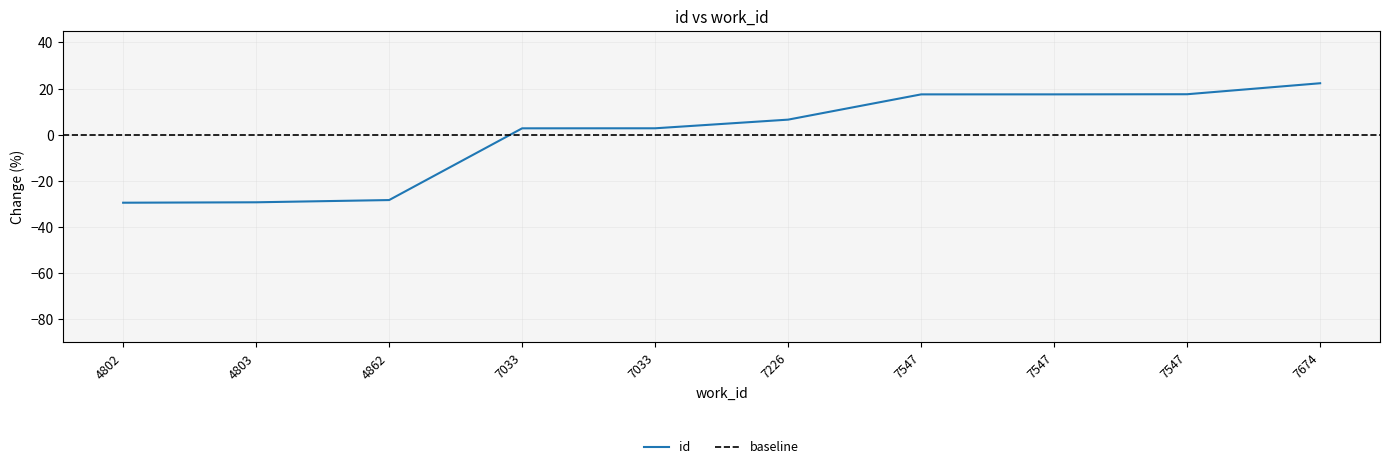

Count the number of data series in this chart.

1